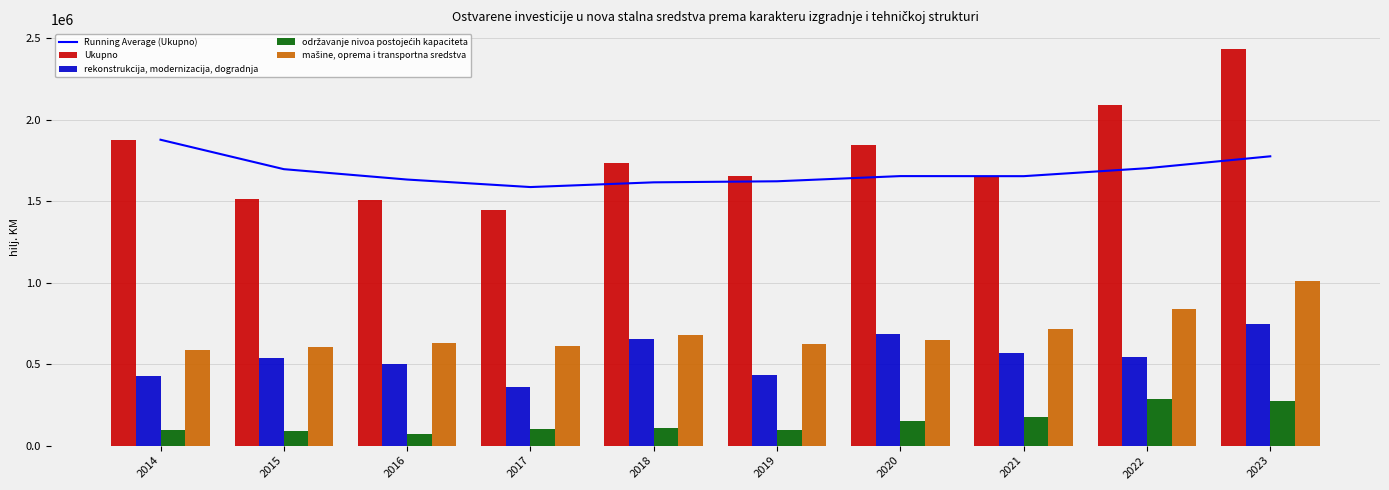

What is the highest value of the Running Average (Ukupno) series?

1876670.0